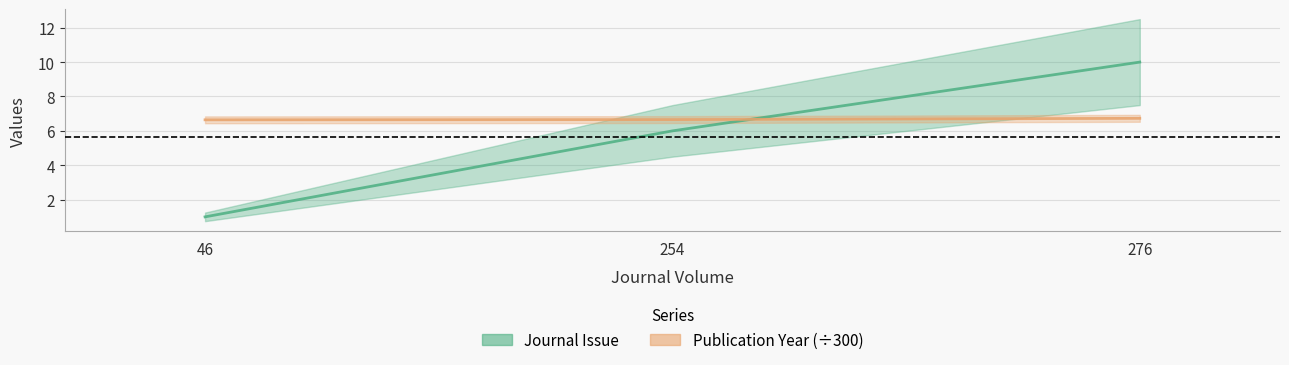

What is the difference between the Publication Year values at 276 and 254?

0.1